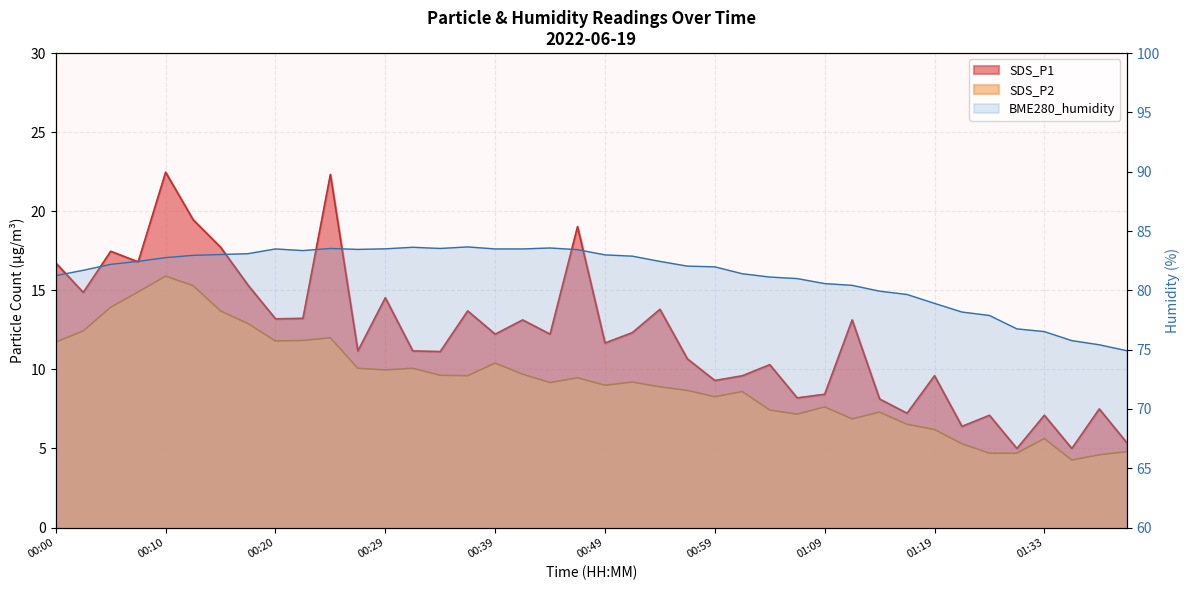

Does the chart have visible grid lines?

Yes